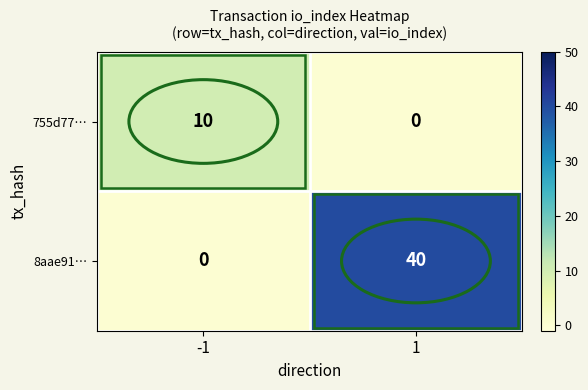

Is it true that 8aae91… equals 63 at 1?

False